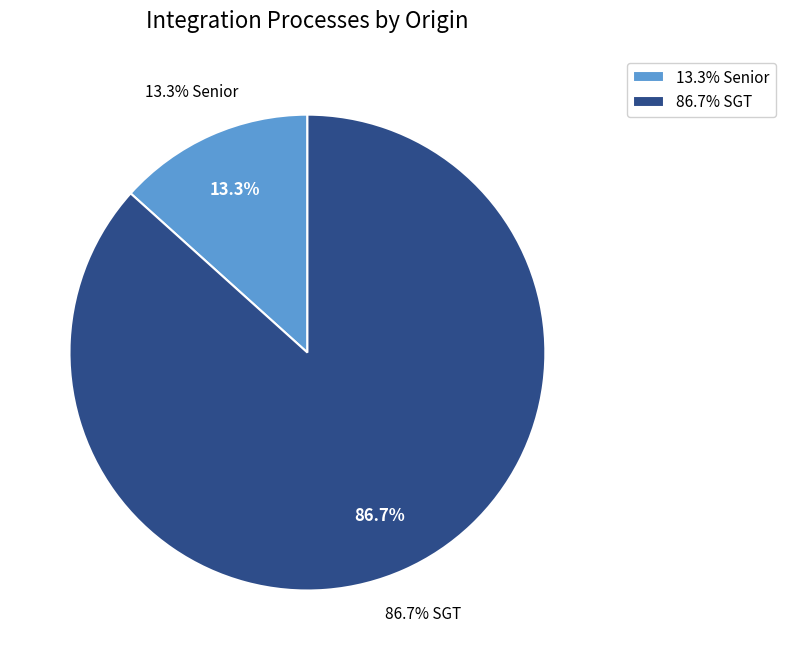

To the nearest percent, what portion does SGT represent?

87%